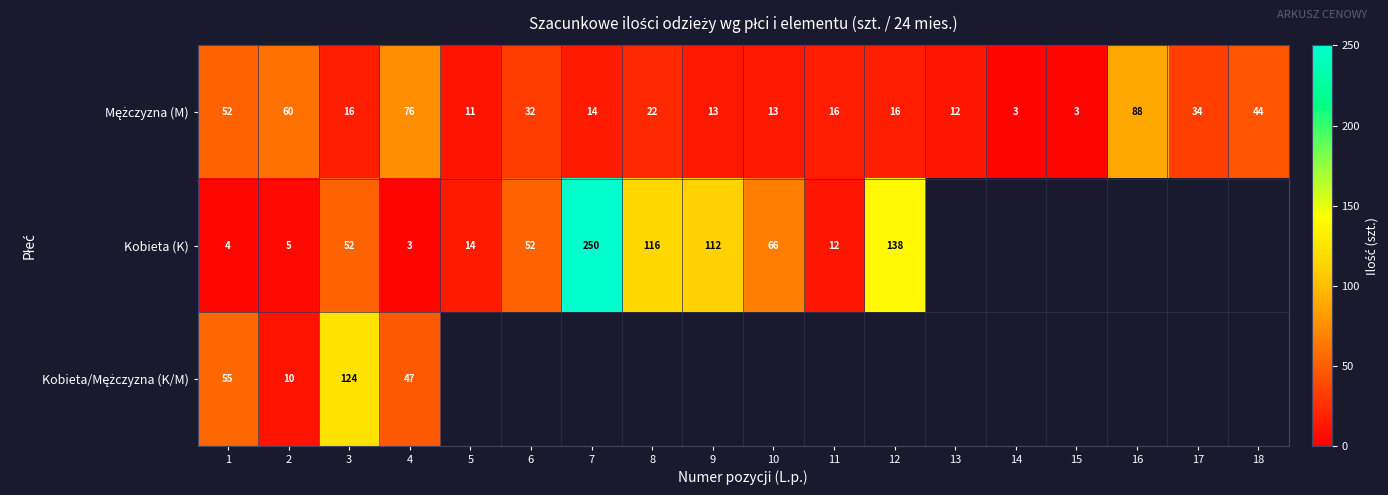

What is the sum of the Kobieta (K) values at 9 and 11?

124